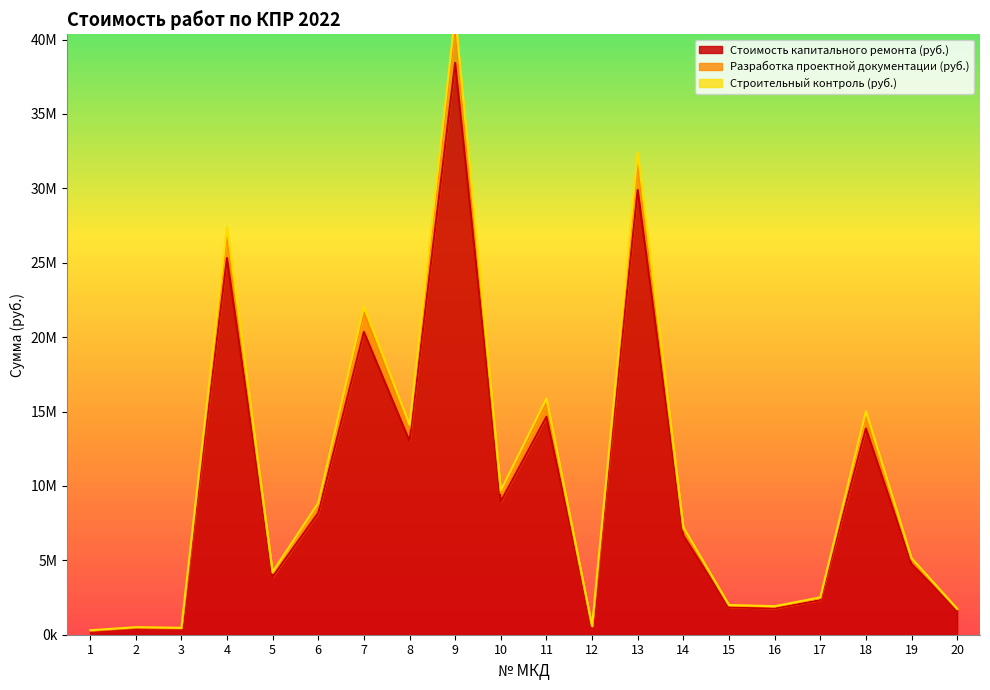

What is the greatest value displayed?

41652085.1